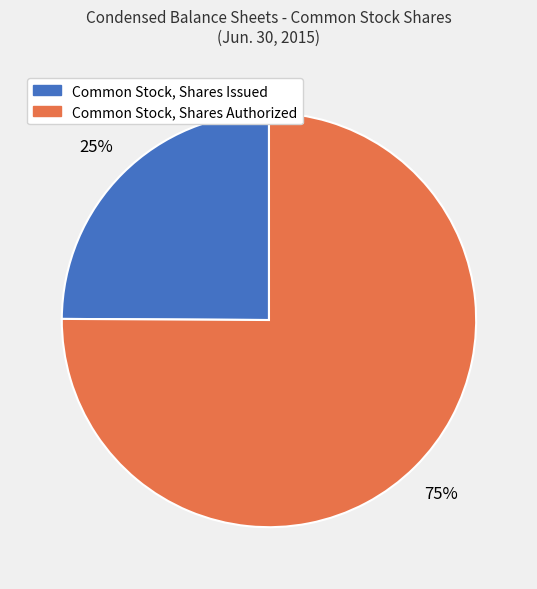

Rank the categories by value from highest to lowest.

Common Stock, Shares Authorized, Common Stock, Shares Issued